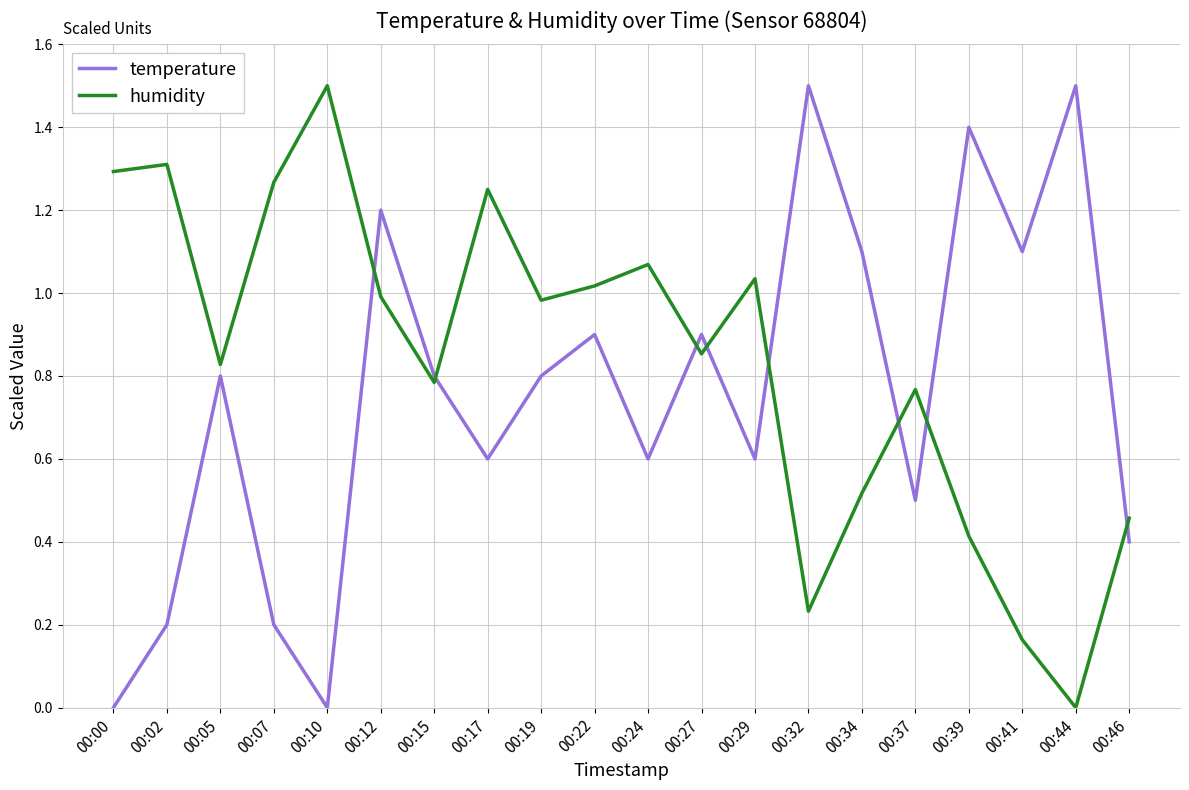

Rank the series by their average value, from highest to lowest.

humidity, temperature